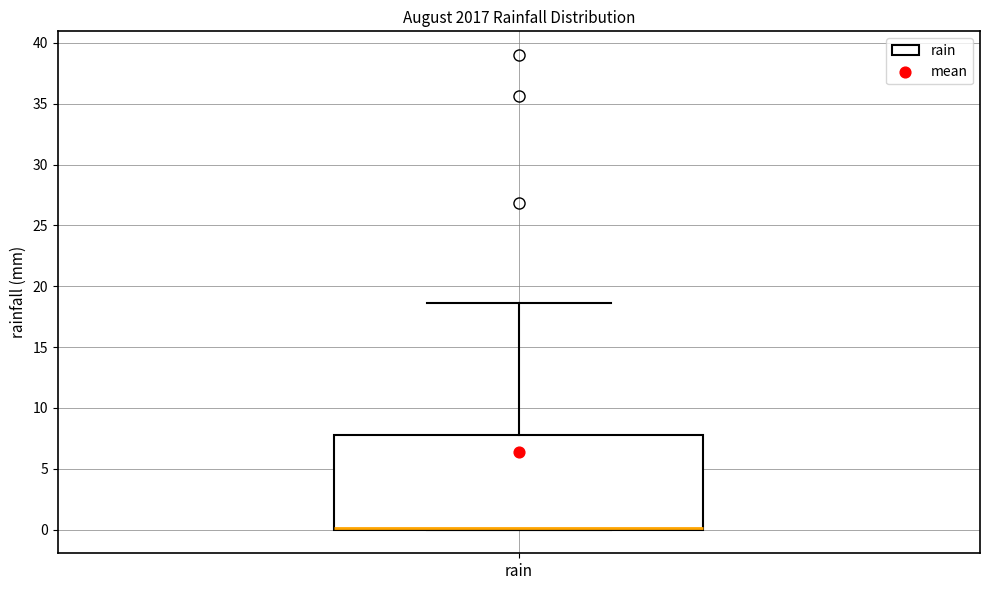

Read this box plot against the y-axis: the position of the median line, the range covered by the box, and the ends of both whiskers. The values are not printed on the chart, so give them approximately, as read against the axis.

median 0.0 (drawn on the box's lower edge), box 0.0 to 8.0, whiskers 0.0 to 18.5